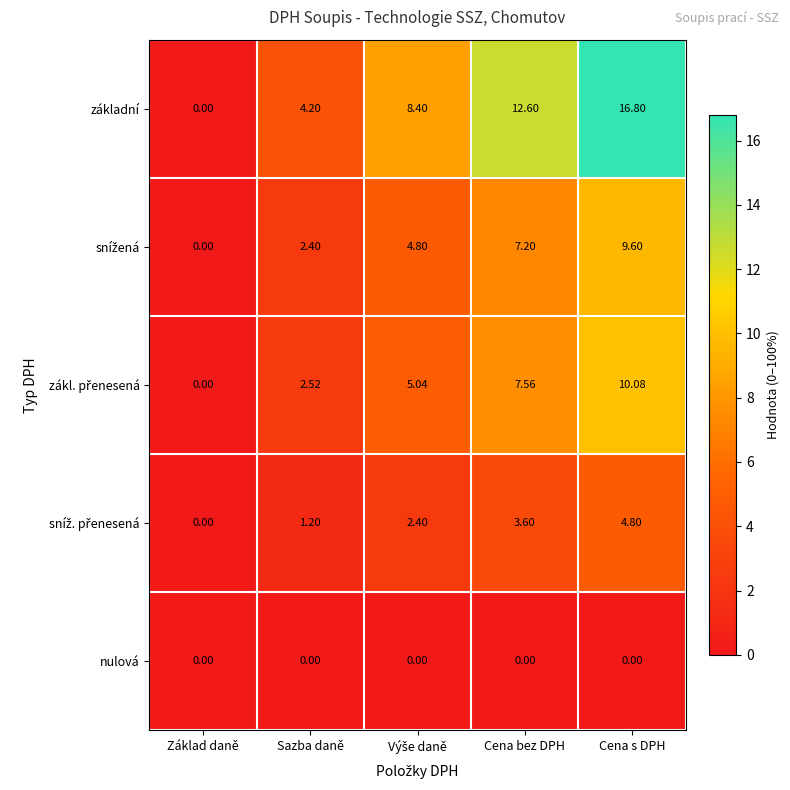

Between Sazba daně and Cena bez DPH, which series saw the biggest shift?

základní